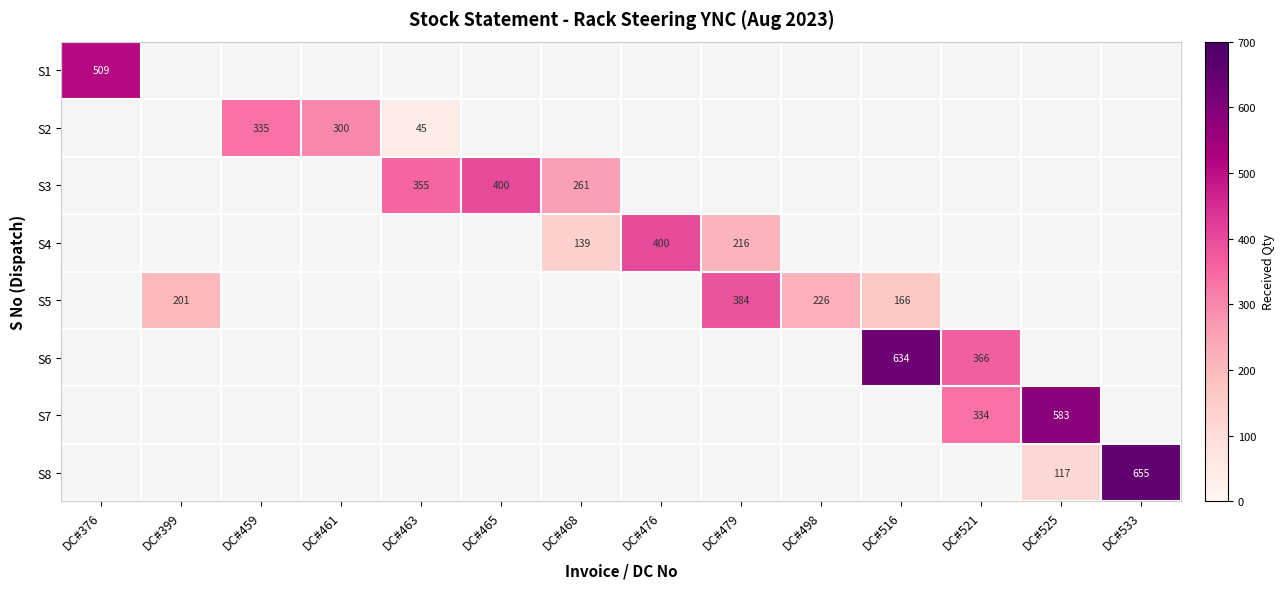

At how many categories does at least one series exceed 86?

14